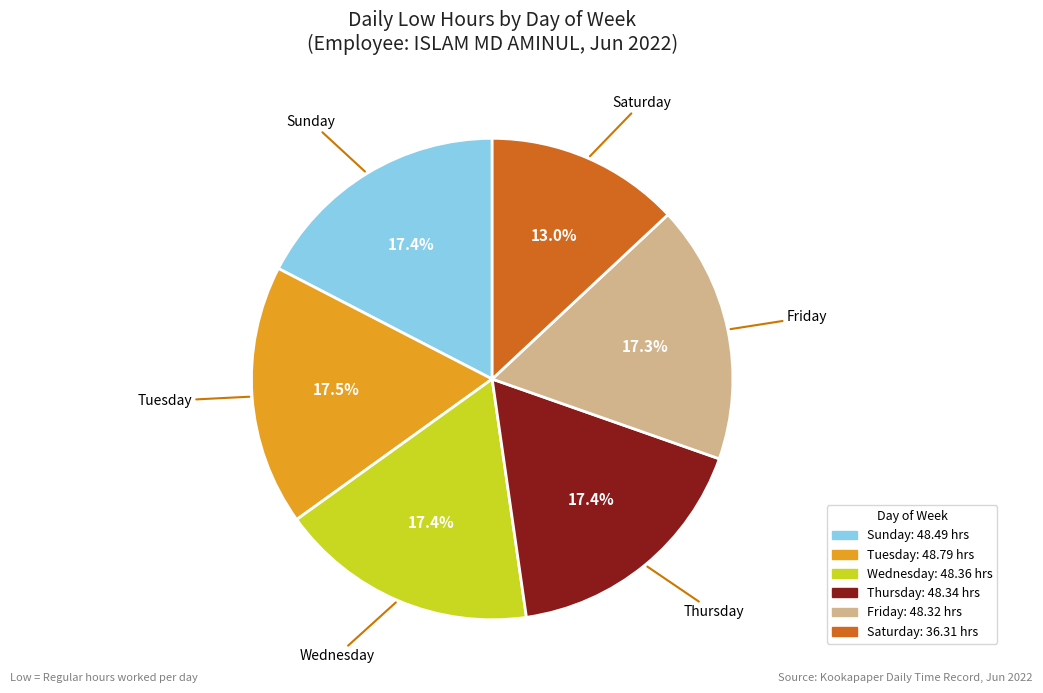

Is there any slice that represents more than half of the pie?

No